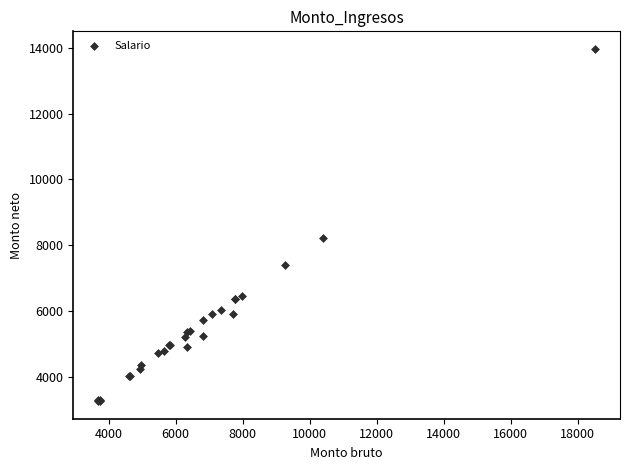

What Y value in the scatter plot is closest to 8615?

8223.6